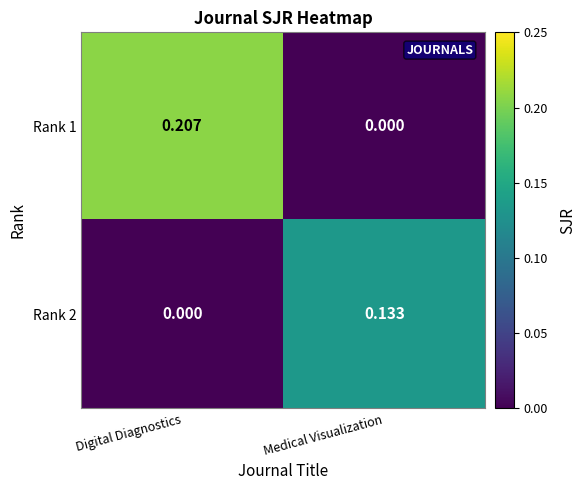

Is the value of Rank 2 at Digital Diagnostics greater than the value of Rank 1 at Digital Diagnostics?

No